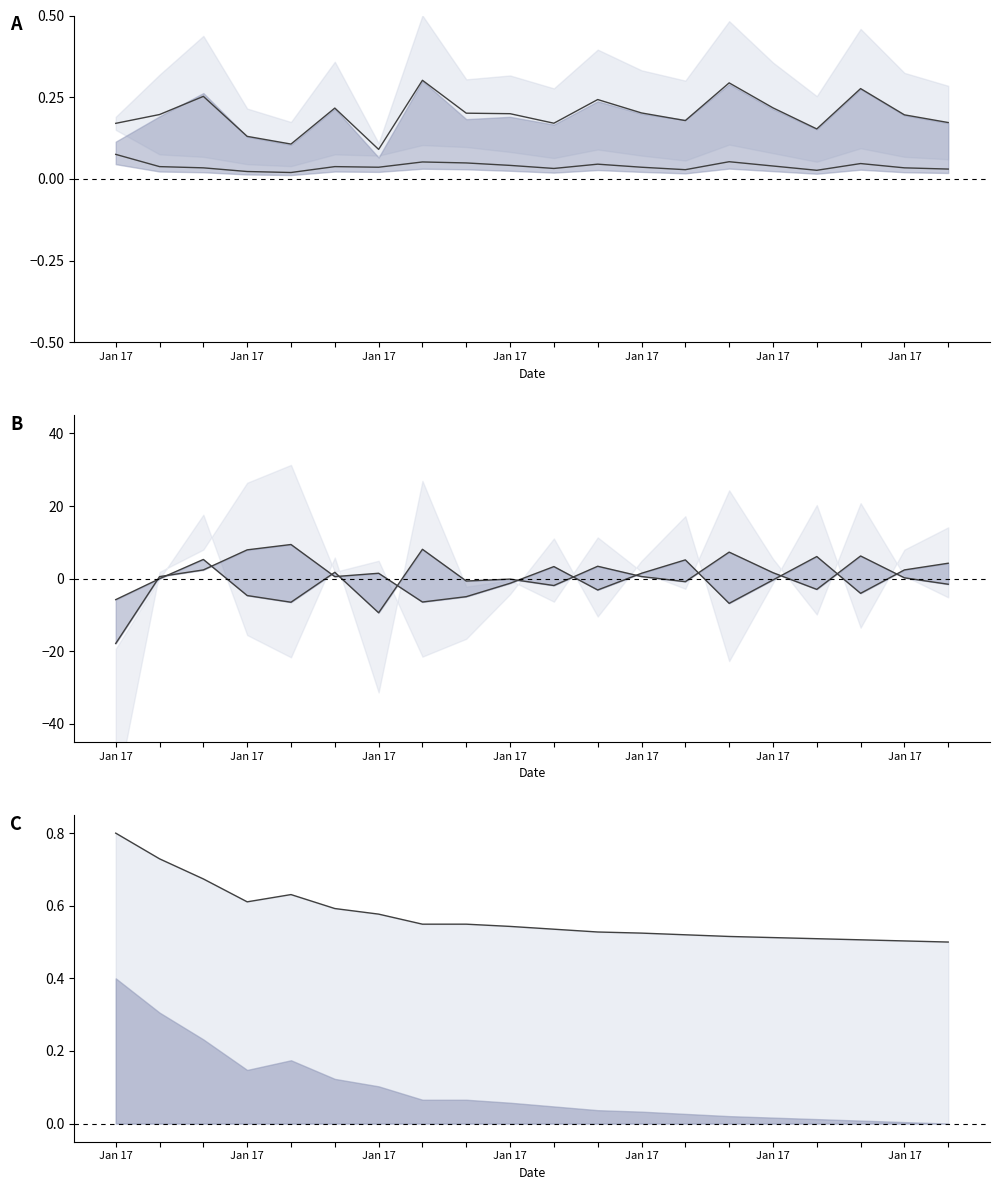

At which category does mid line reach its first local valley?

Jan 17